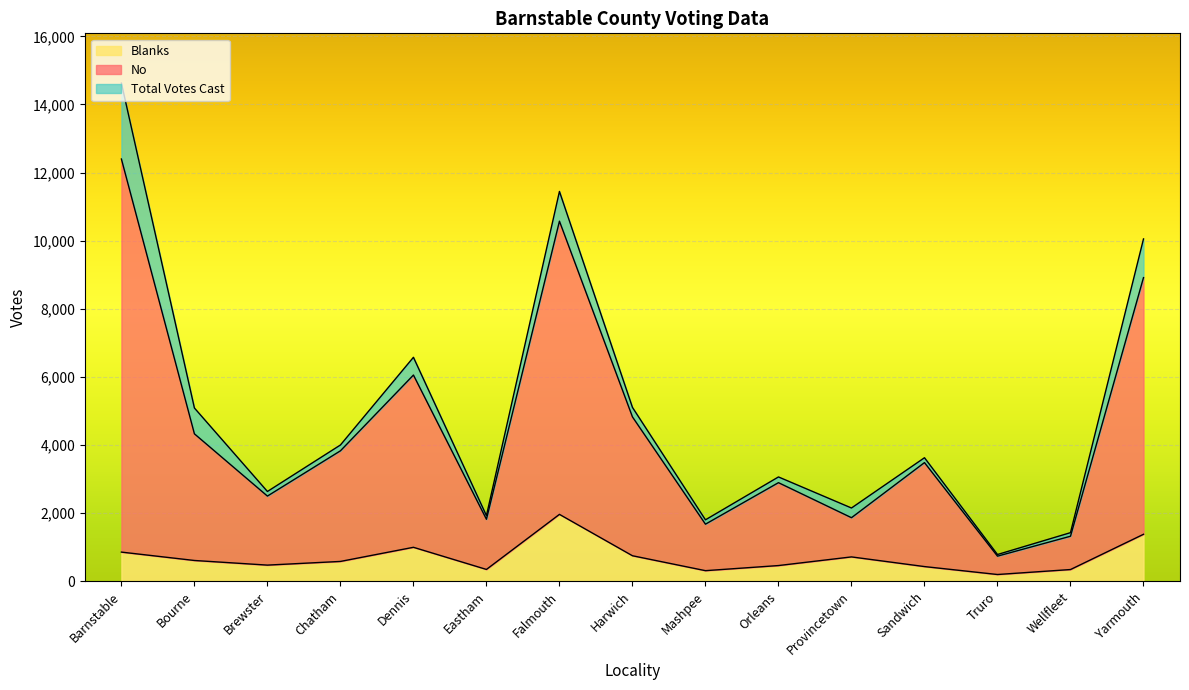

At how many categories does at least one series exceed 12548?

1